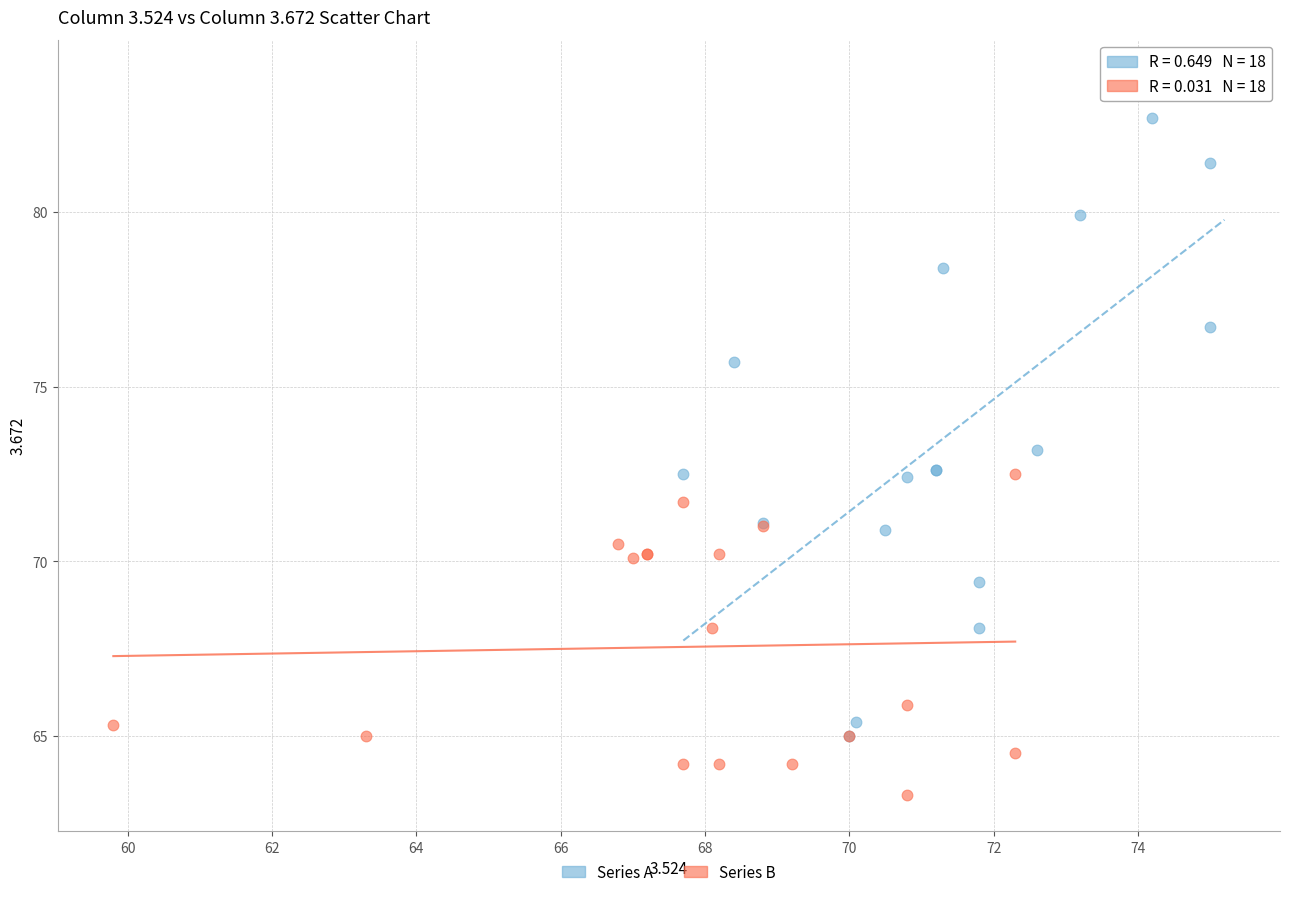

Which series has the largest Y range (max minus min)?

Series A